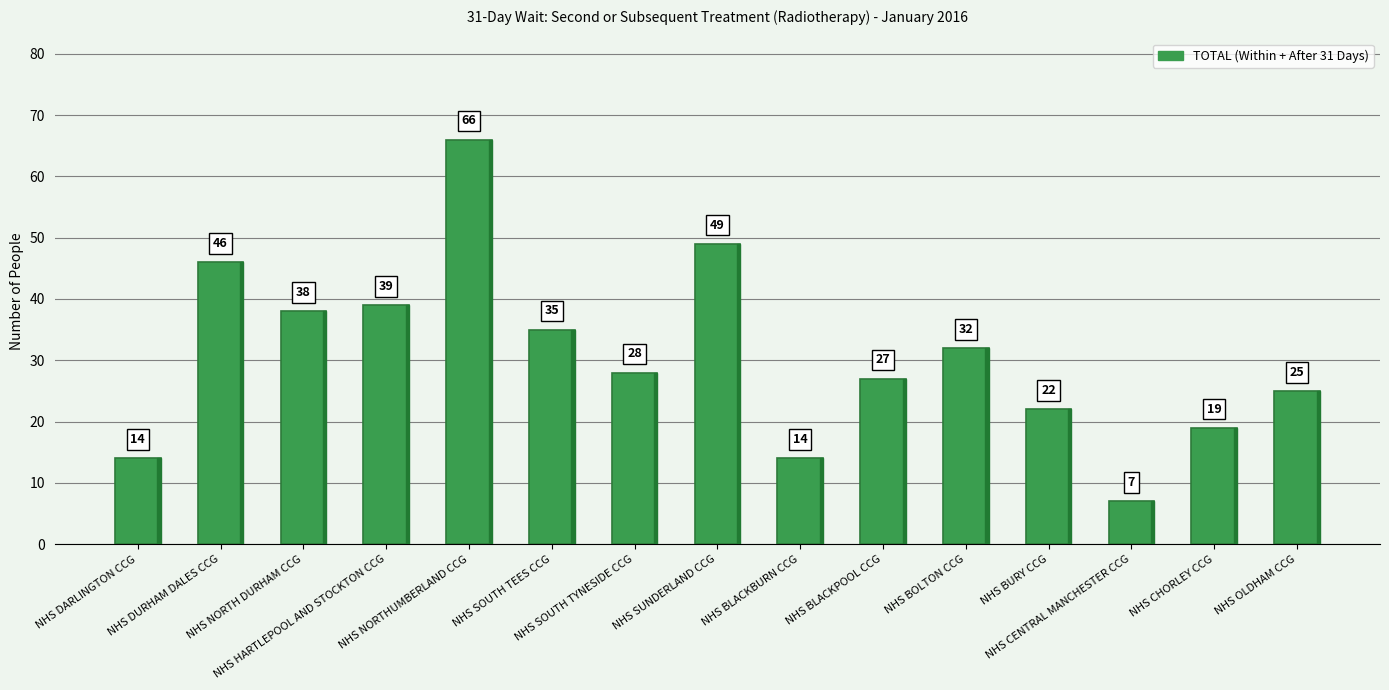

Does the chart contain any negative values?

No